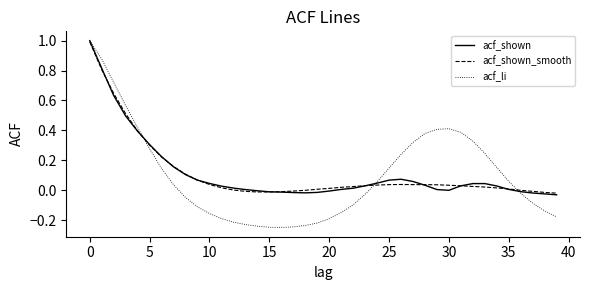

Does the chart have visible grid lines?

No